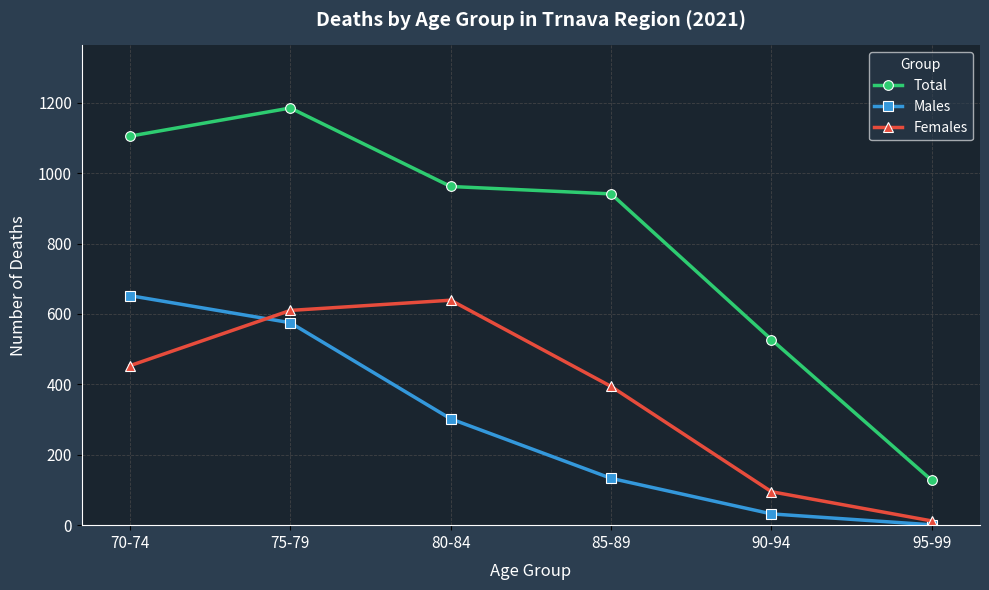

Between which two adjacent categories do Males and Females first intersect?

70-74 and 75-79